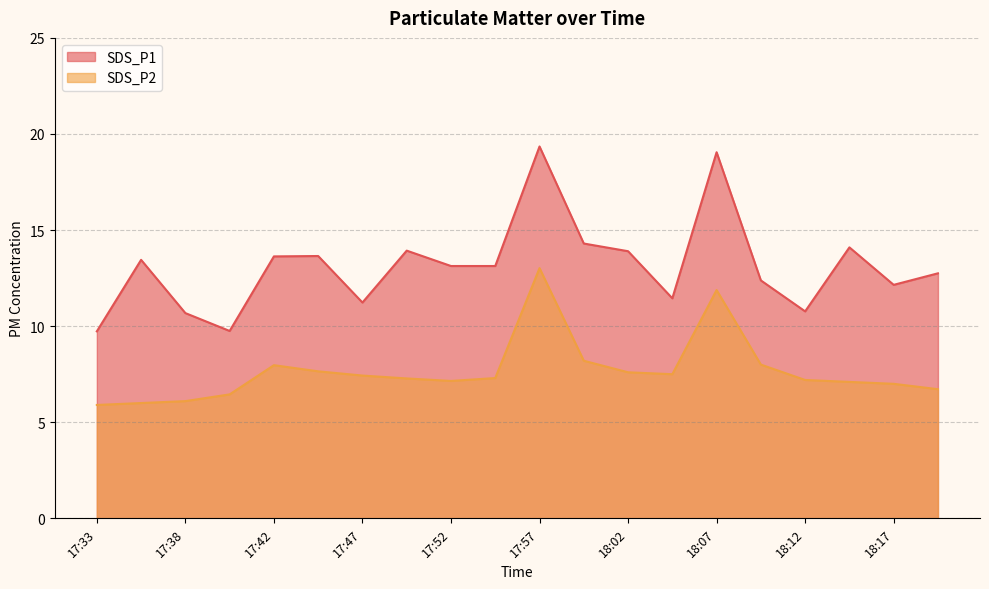

Reading left to right, what are all the values shown in this chart?

SDS_P1: 17:33=9.7	17:35=13.4	17:38=10.7	17:40=9.8	17:42=13.6	17:45=13.7	17:47=11.2	17:50=13.9	17:52=13.1	17:55=13.1	17:57=19.4	18:00=14.3	18:02=13.9	18:04=11.4	18:07=19.1	18:09=12.4	18:12=10.8	18:14=14.1	18:17=12.2	18:19=12.8
SDS_P2: 17:33=5.9	17:35=6.0	17:38=6.1	17:40=6.5	17:42=8.0	17:45=7.7	17:47=7.4	17:50=7.3	17:52=7.2	17:55=7.3	17:57=13.0	18:00=8.2	18:02=7.6	18:04=7.5	18:07=11.9	18:09=8.0	18:12=7.2	18:14=7.1	18:17=7.0	18:19=6.7